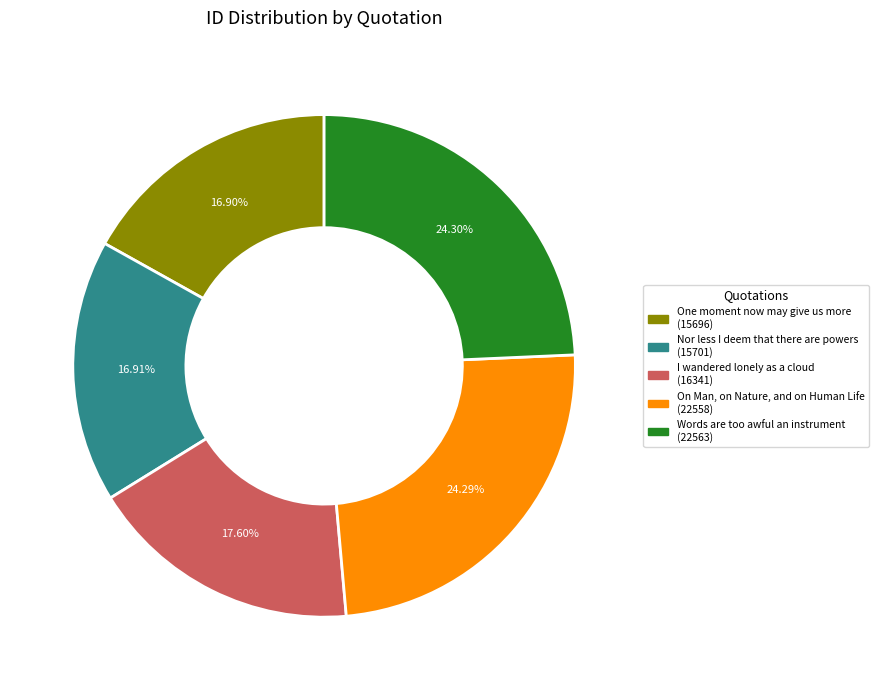

What percentage is the I wandered lonely as a cloud slice, to the nearest percent?

18%